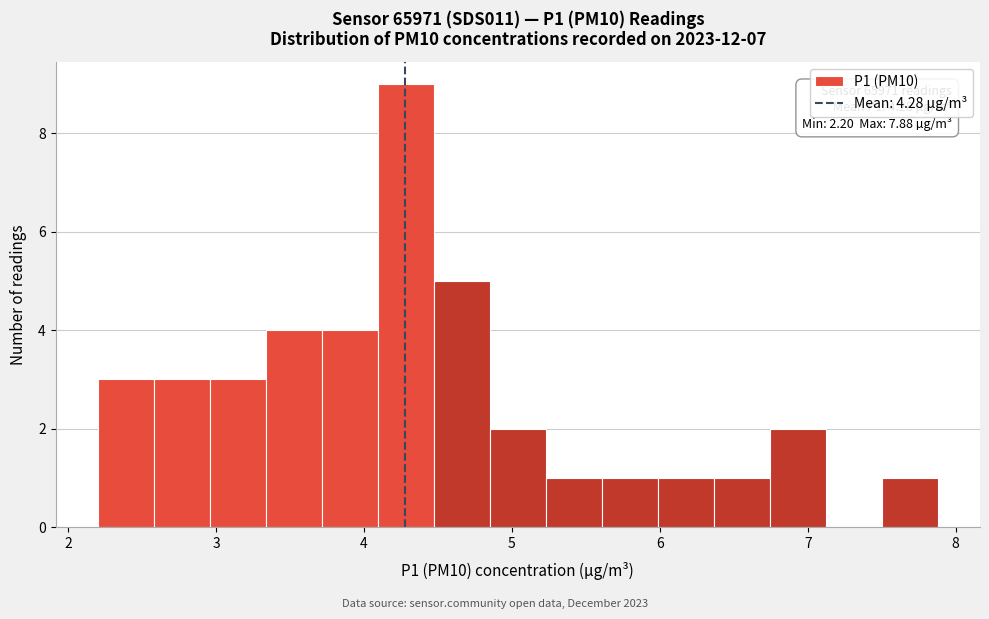

Around what value on the x-axis is the tallest bar? Give the approximate position of its centre, as read against the axis.

4.3